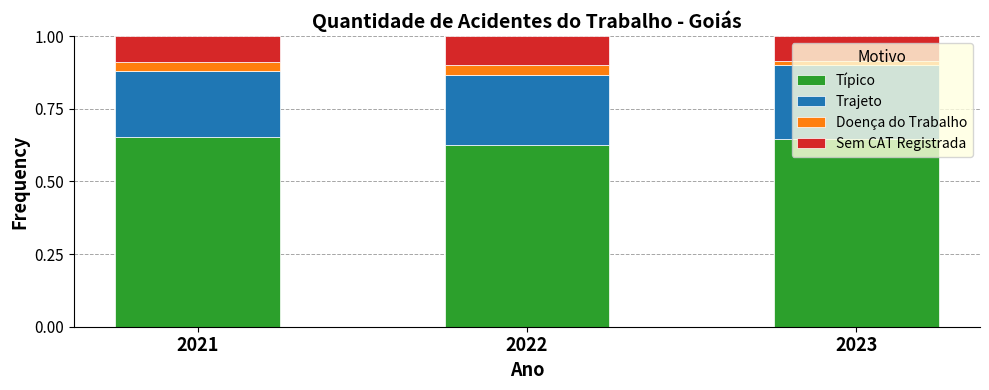

Count the Típico values in the range 0 to 1.

3